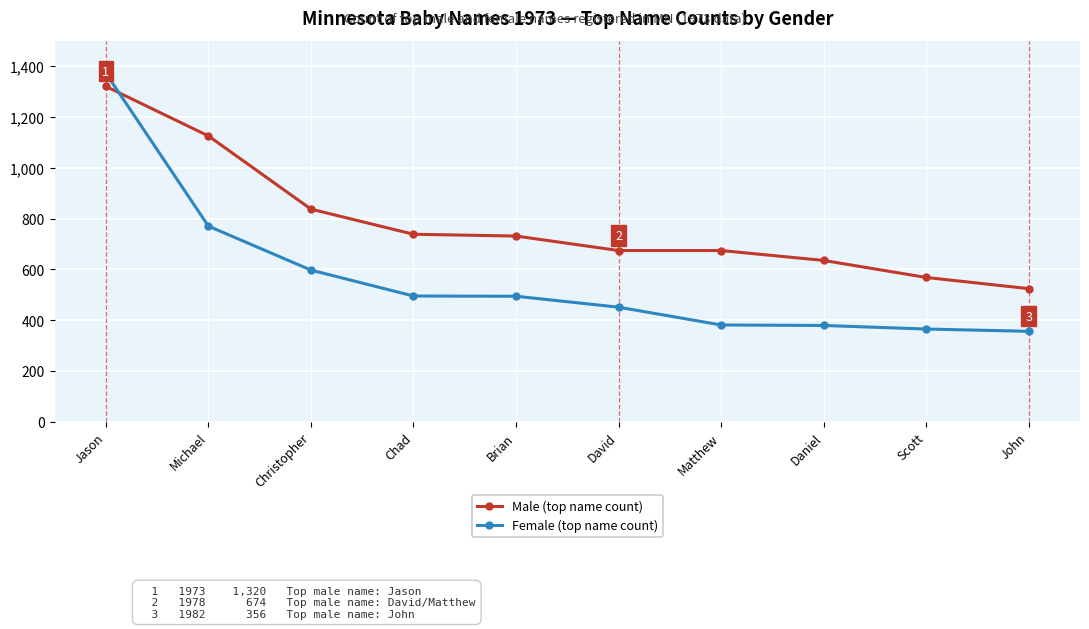

Rank the series by their average value, from highest to lowest.

Male (top name count), Female (top name count)